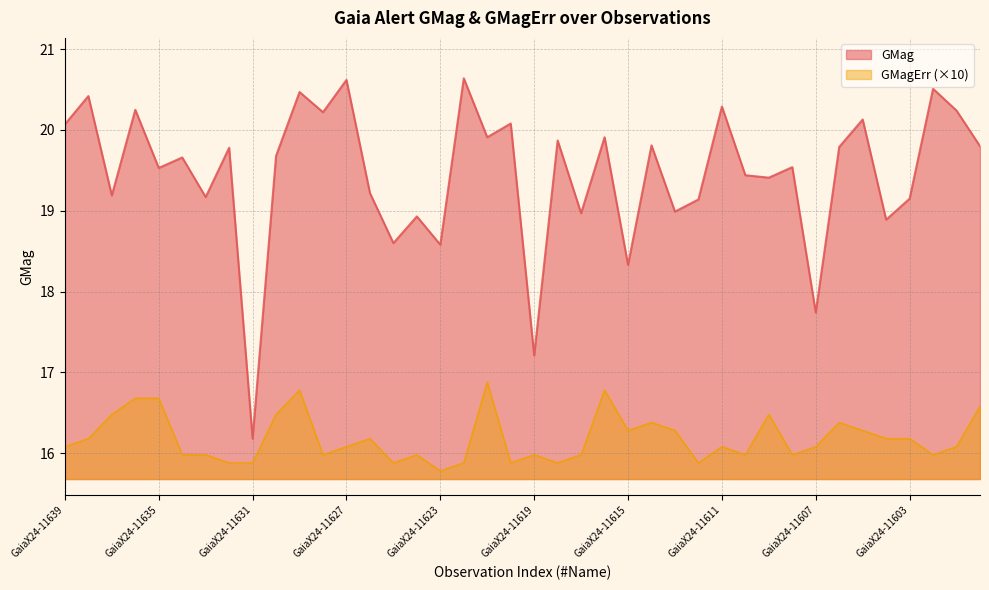

The value of GMagErr at GaiaX24-11629 is 9.2. True or false?

False